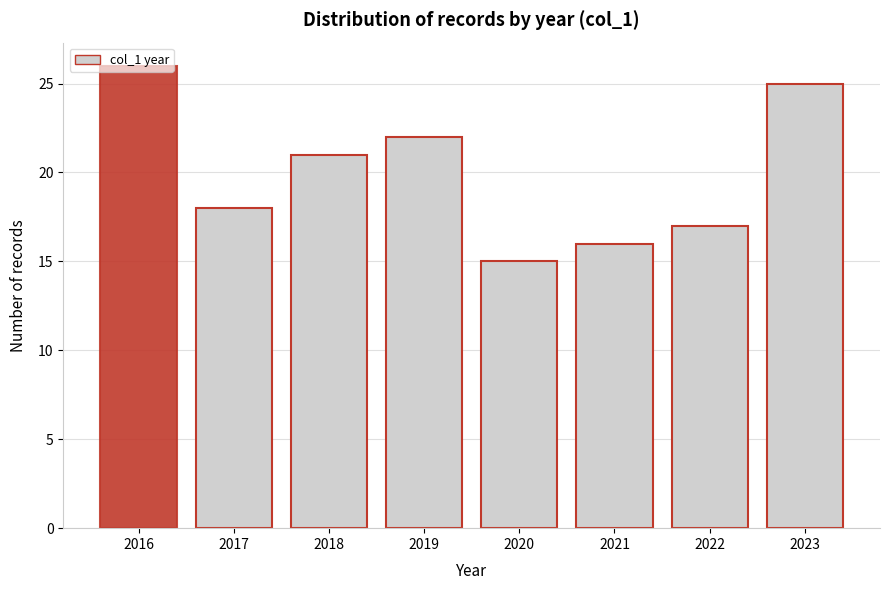

List the labels in order of value, largest first.

2016, 2023, 2019, 2018, 2017, 2022, 2021, 2020